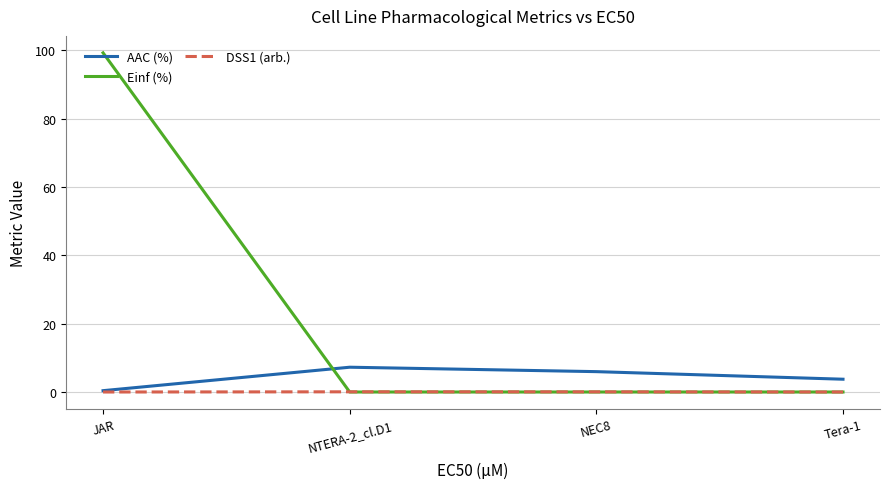

Is it true that AAC (%) equals 7.3 at NTERA-2_cl.D1?

True